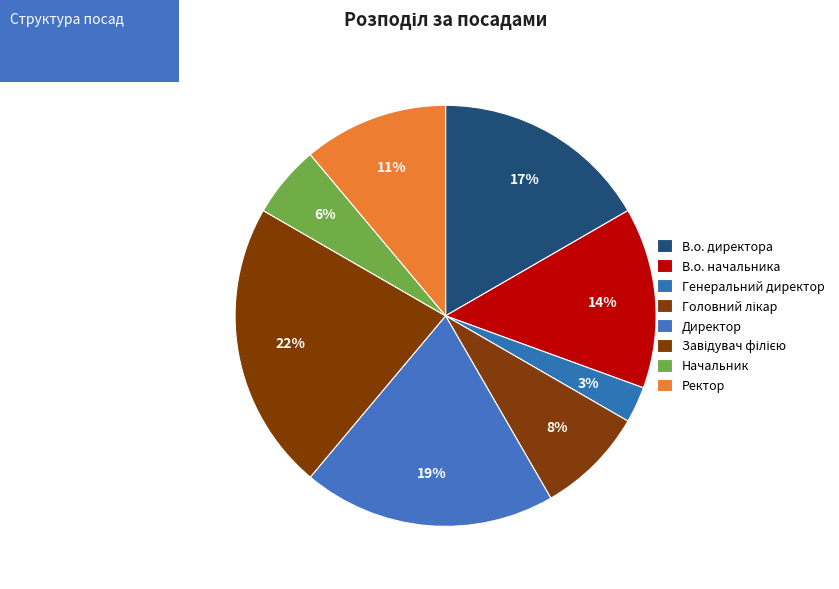

What percentage is NOT represented by В.о. начальника?

86.1%